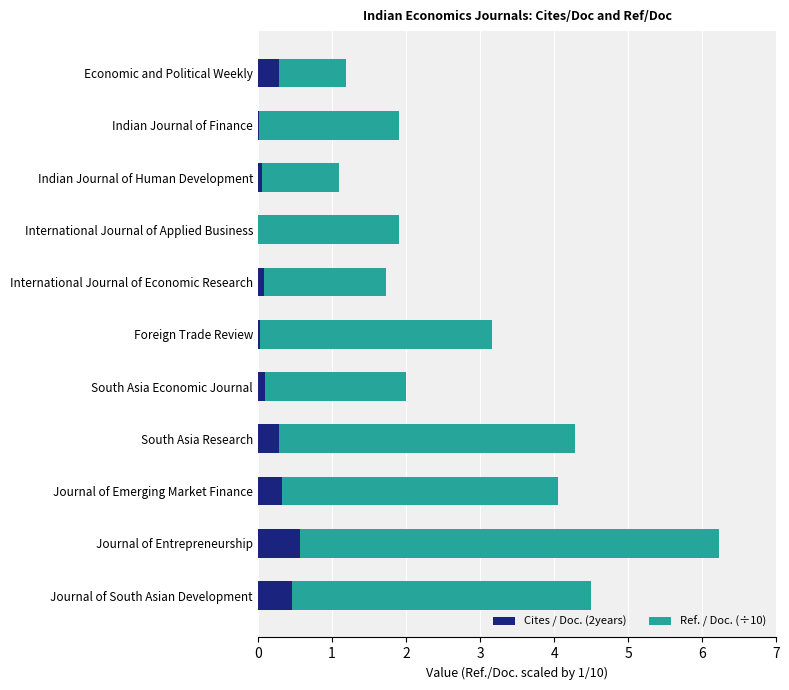

What is the highest value of the Cites / Doc. (2years) series?

0.6